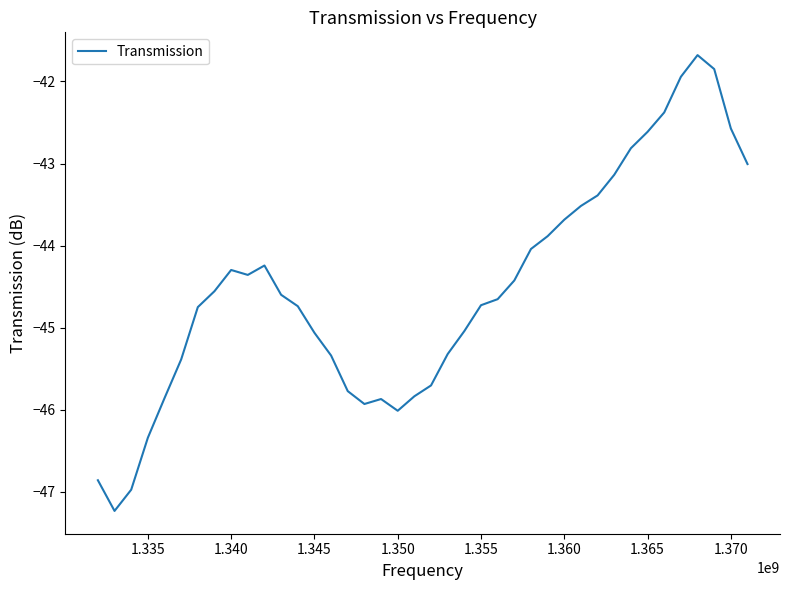

What is the smallest value displayed?

-47.2